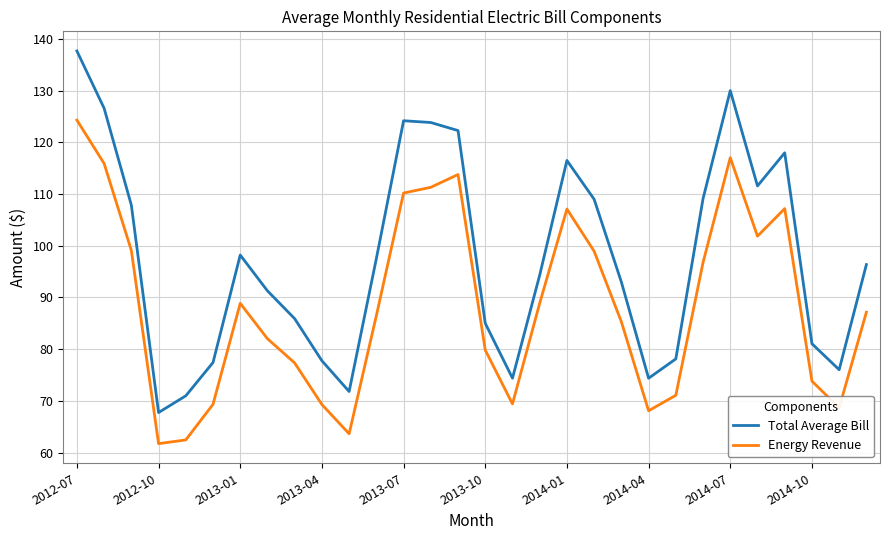

Is this an area chart (filled region under the line)?

No